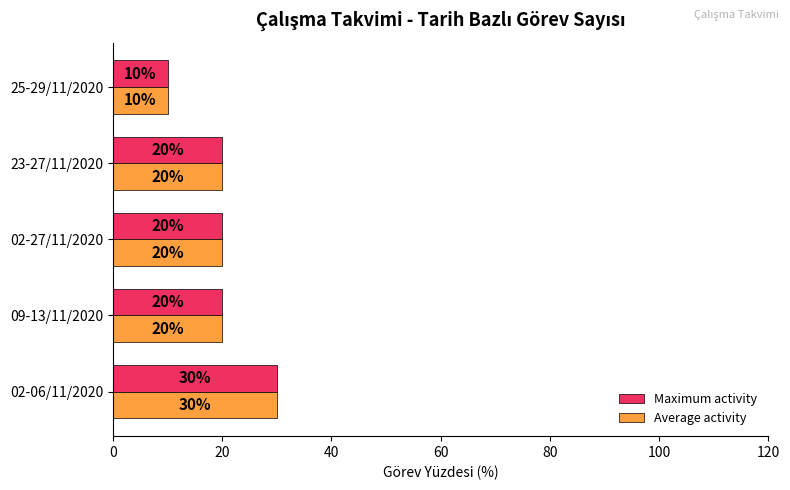

At how many categories does at least one series exceed 18?

4